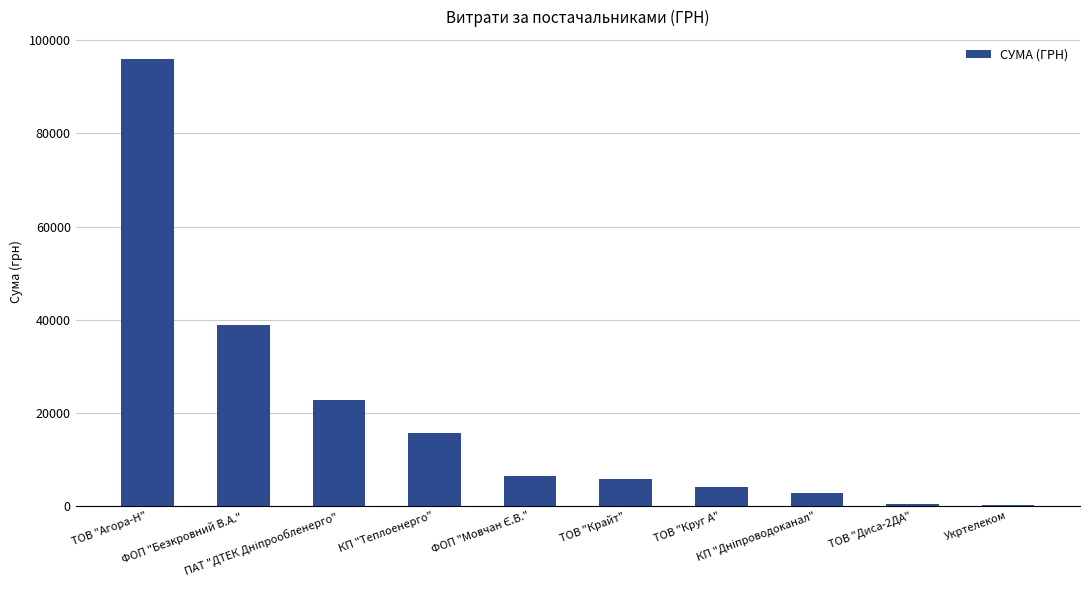

Approximately how many times larger is the value at ТОВ "Крайт" compared to Укртелеком?

38.3